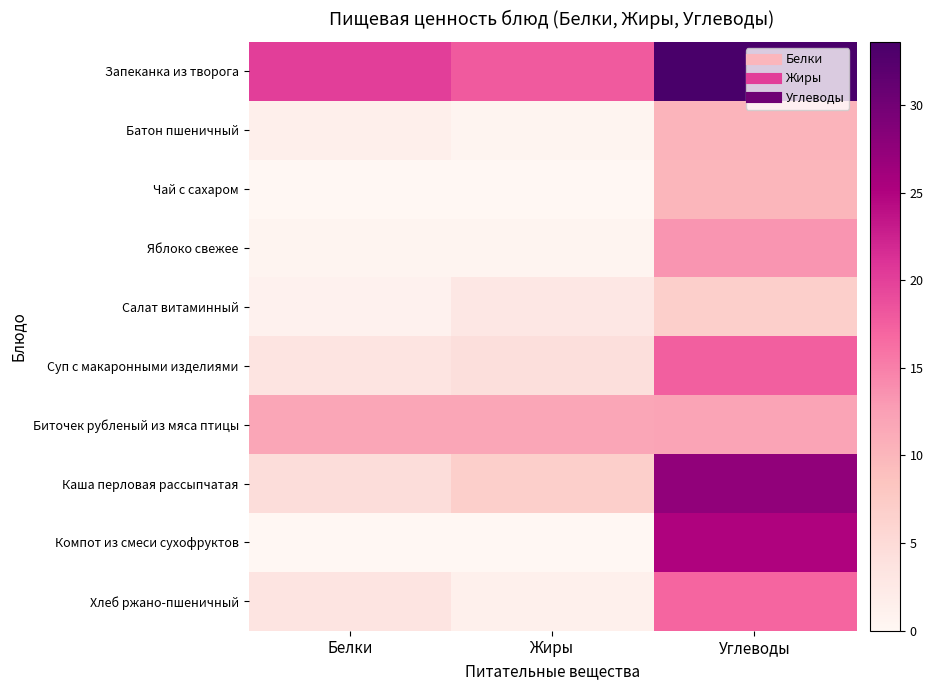

What is the greatest value displayed?

33.6